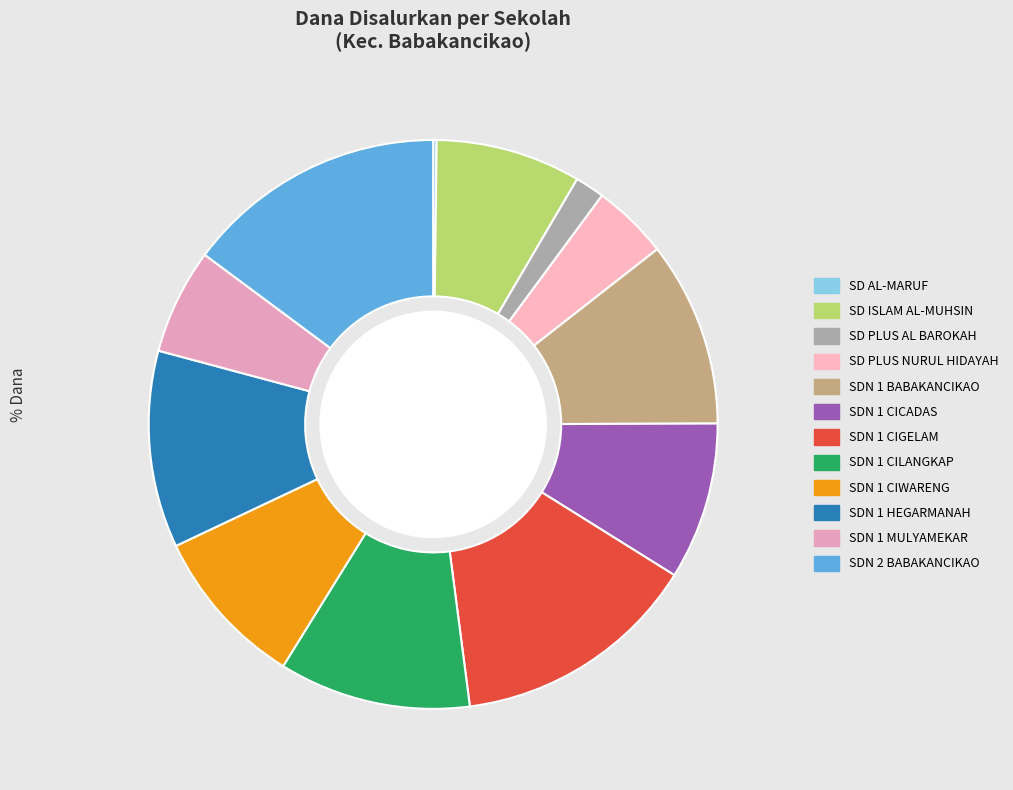

What percentage is the SDN 1 CIGELAM slice, to the nearest percent?

14%